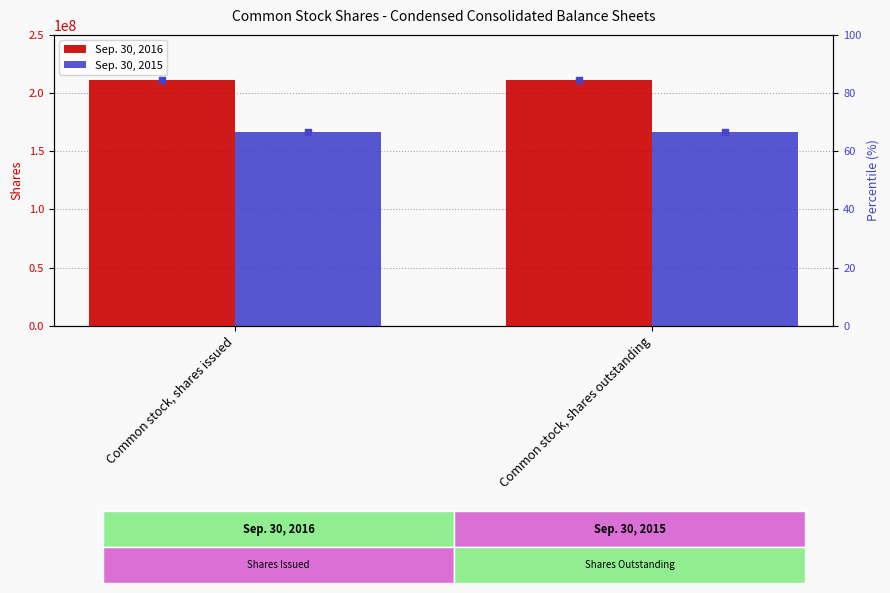

Which series contains the lowest Y value?

Sep. 30, 2015 percentile